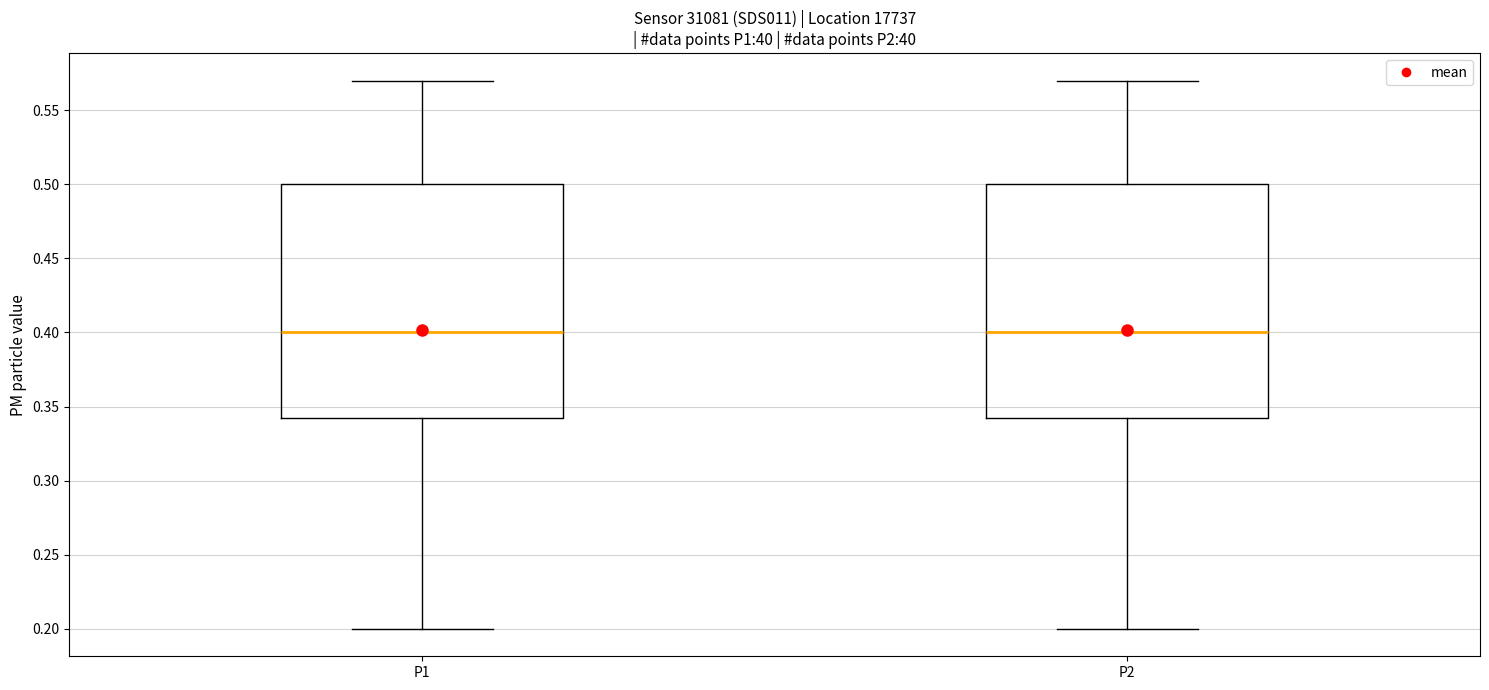

Reading left to right, transcribe this box plot: for each box, give where its median line is, the range the box spans, and where its two whiskers end, as read against the y-axis. The values are not printed on the chart, so give them approximately, as read against the axis.

P1: median 0.400, box 0.345 to 0.500, whiskers 0.200 to 0.570
P2: median 0.400, box 0.345 to 0.500, whiskers 0.200 to 0.570